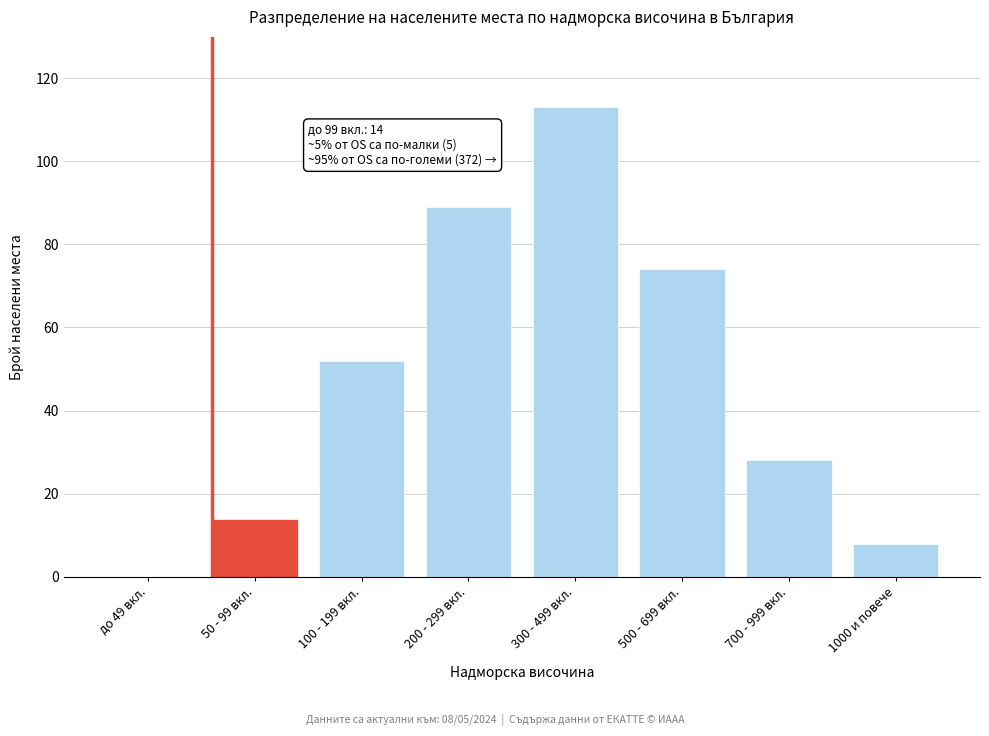

Reading left to right, extract all data points from this chart.

до 49 вкл.=0	50 - 99 вкл.=14	100 - 199 вкл.=52	200 - 299 вкл.=89	300 - 499 вкл.=113	500 - 699 вкл.=74	700 - 999 вкл.=28	1000 и повече=8